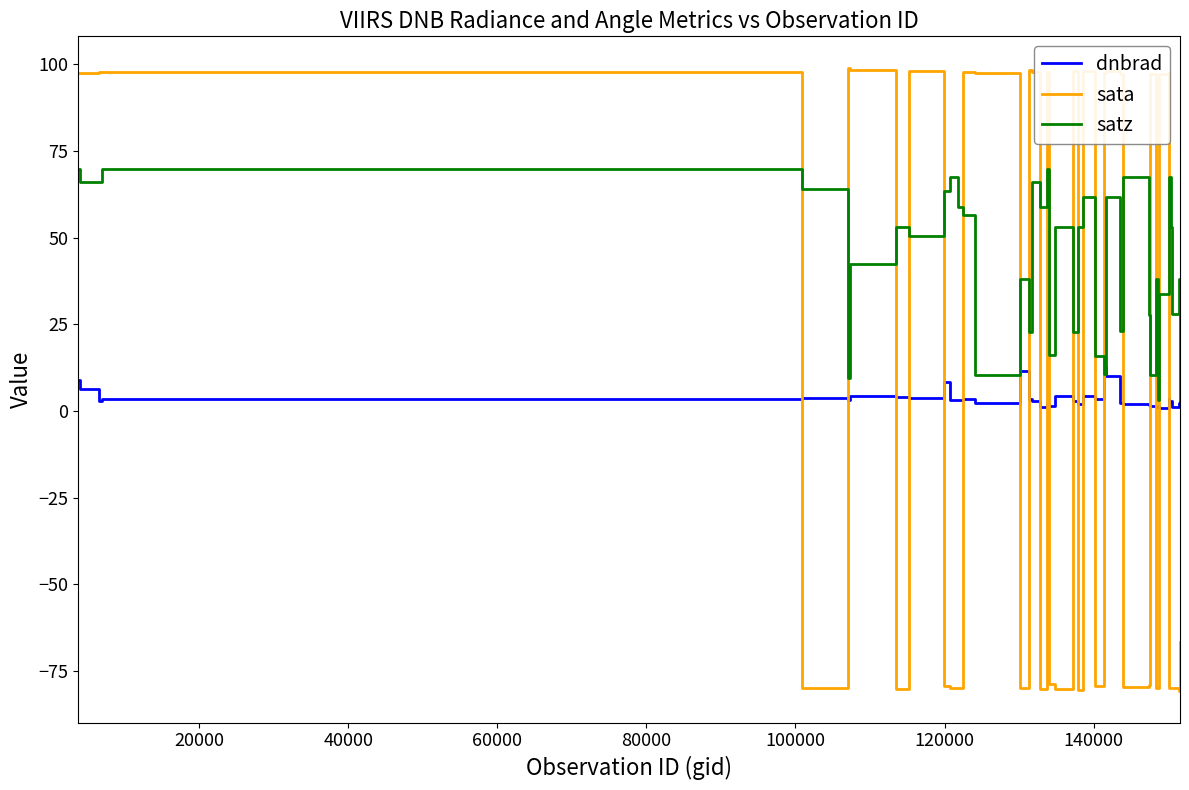

How many categories are shown in the chart?

40